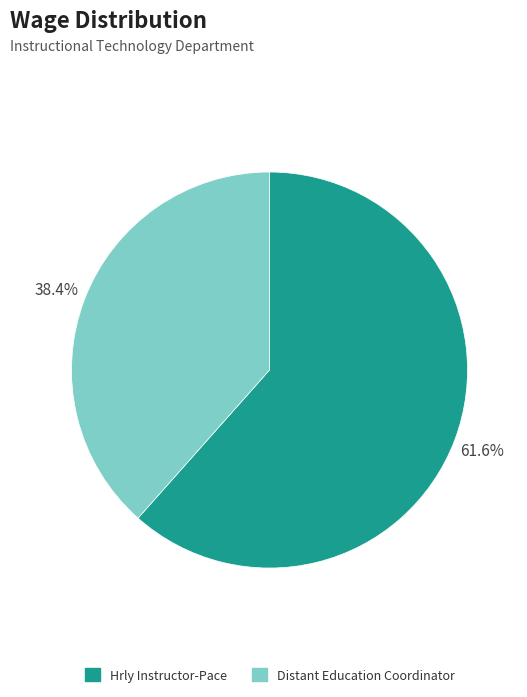

Count the number of slices in the pie.

2